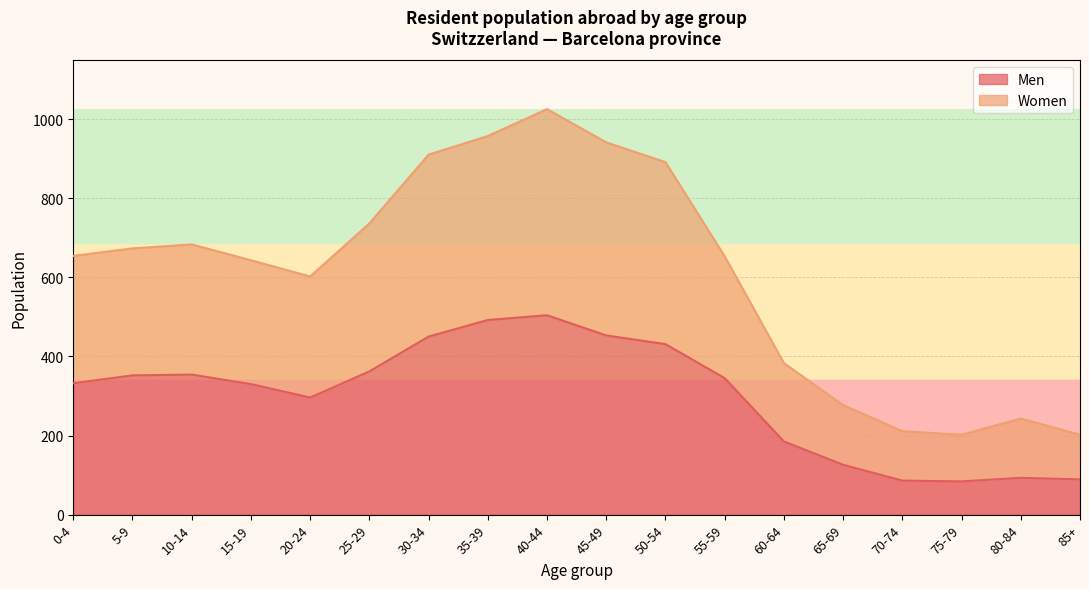

True or false: Men and Women intersect in this chart.

False